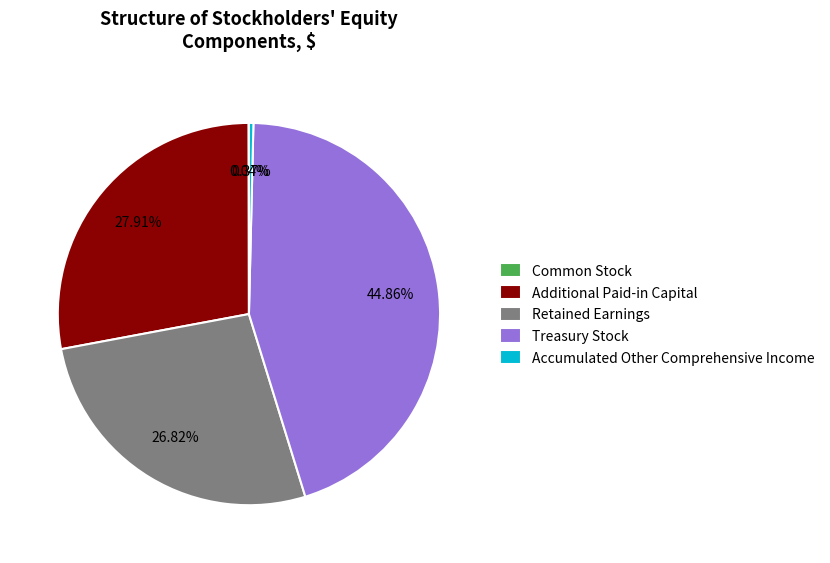

Is there any slice that represents more than half of the pie?

No